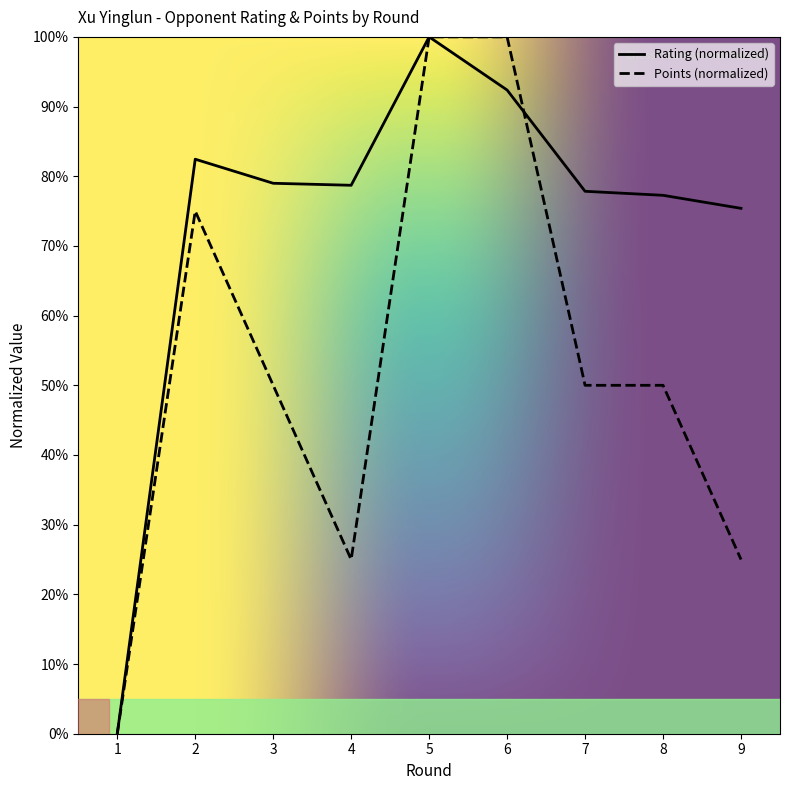

What value does the Rating series have at 4?

78.7